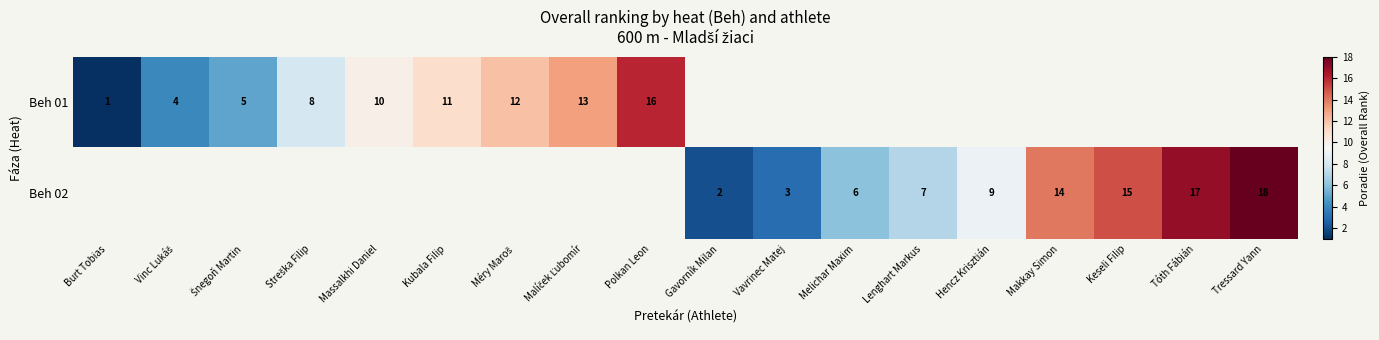

How many categories are shown in the chart?

18